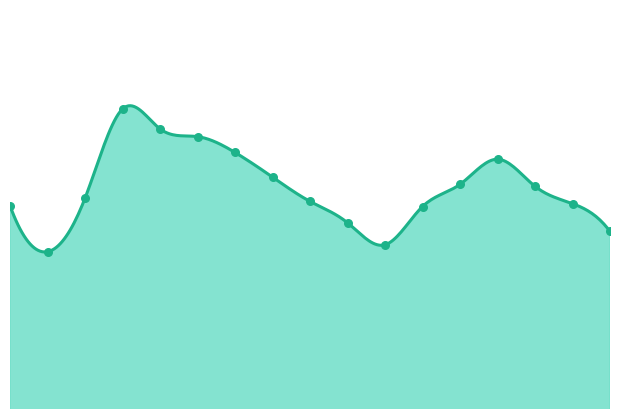

What is the ratio of the value at 01:30 to the value at 04:00?

1.2